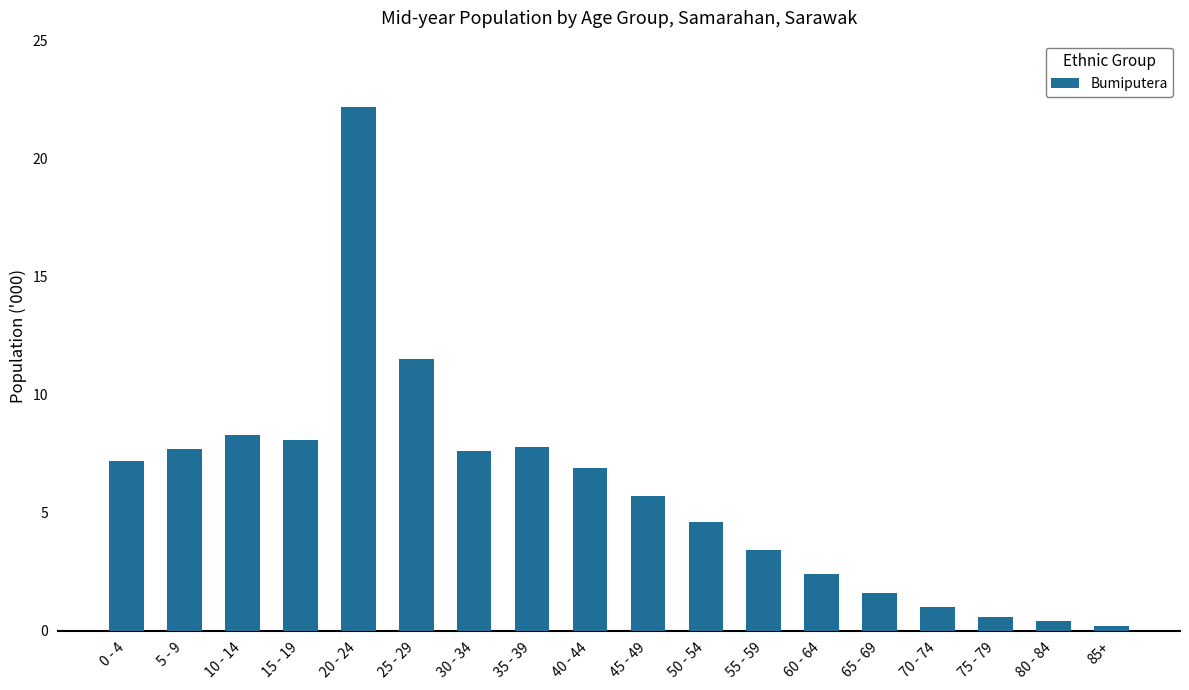

What is the difference between the second highest and second lowest values?

11.1